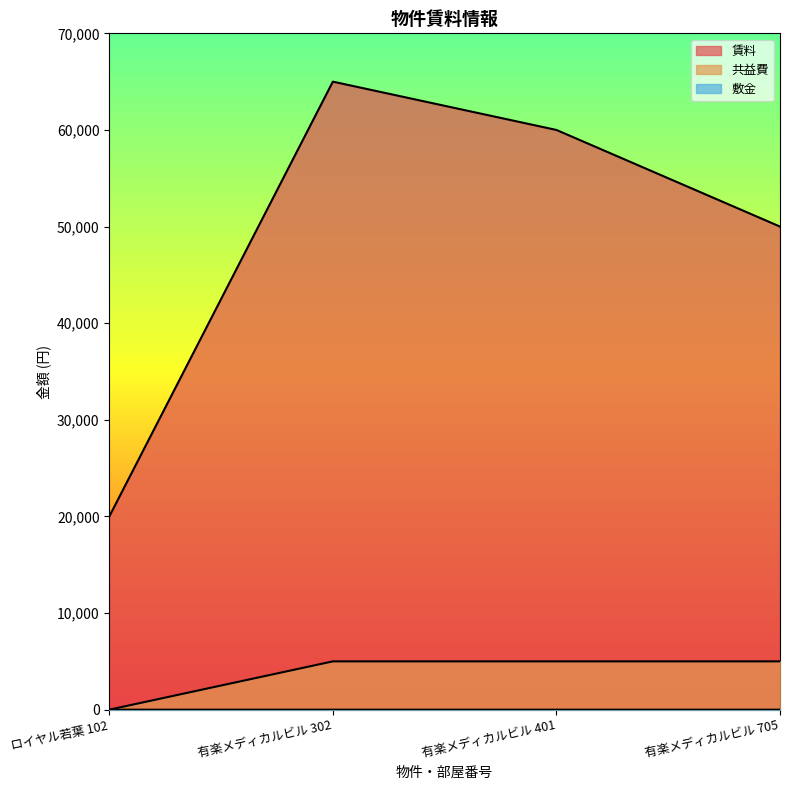

Which series has the largest total across all categories?

賃料